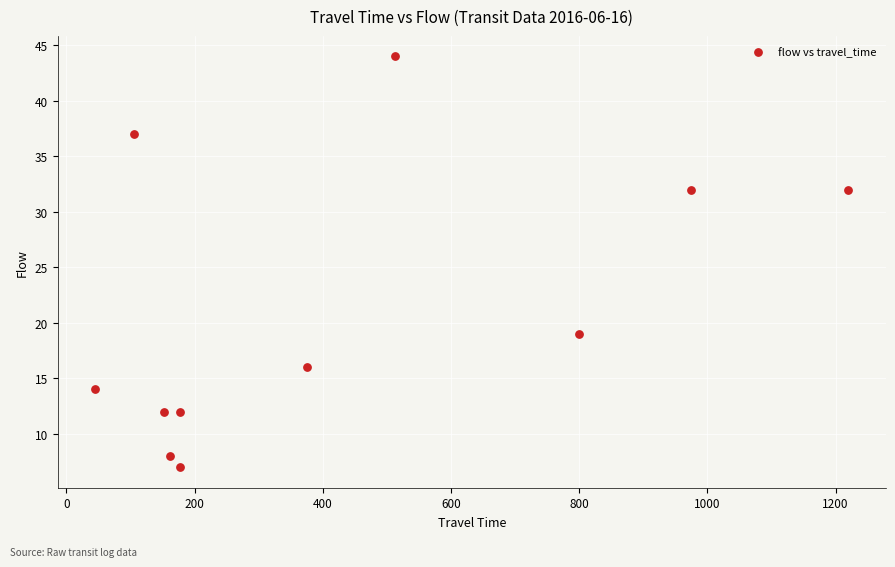

What Y value in the scatter plot is closest to 25?

19